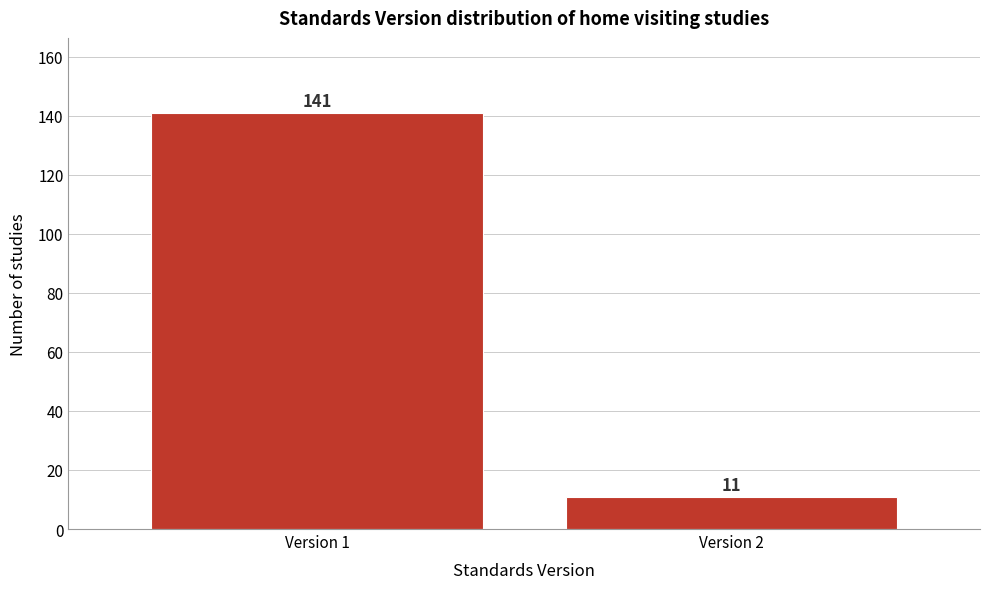

Reading left to right, extract all data points from this chart.

141	11